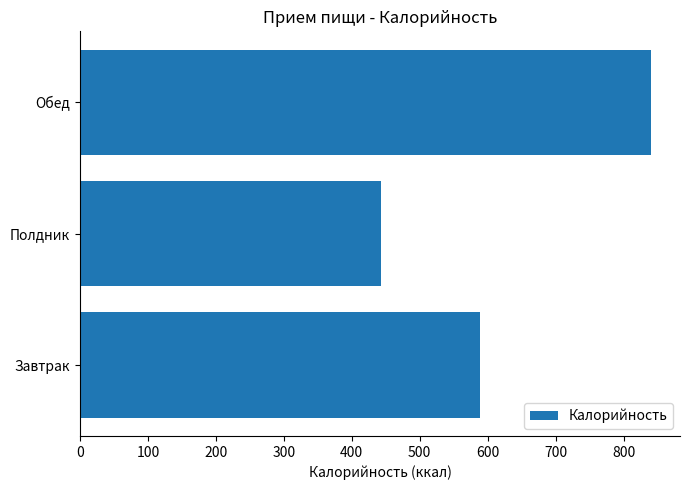

Reading top to bottom, transcribe all the data shown in this chart.

Обед=841	Полдник=443	Завтрак=589